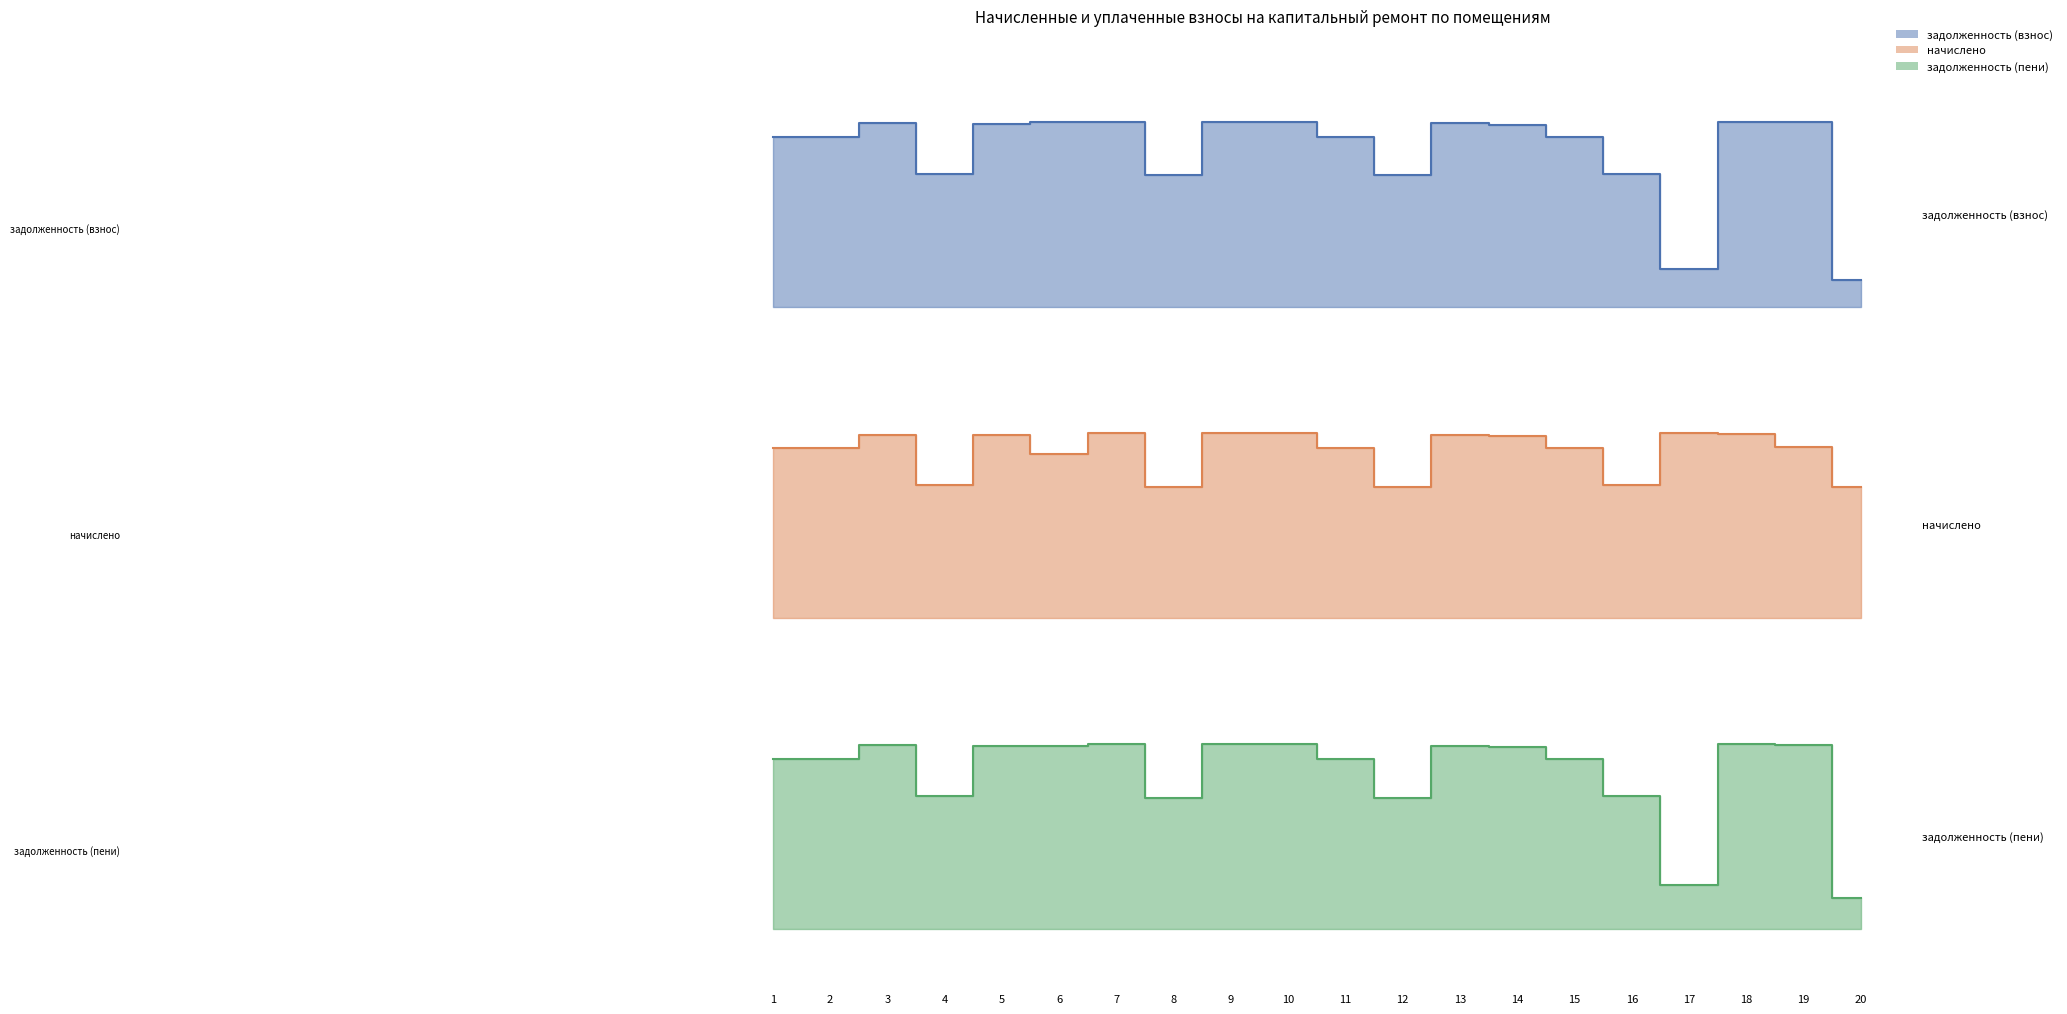

Where is начислено nearest to the value 2433?

6